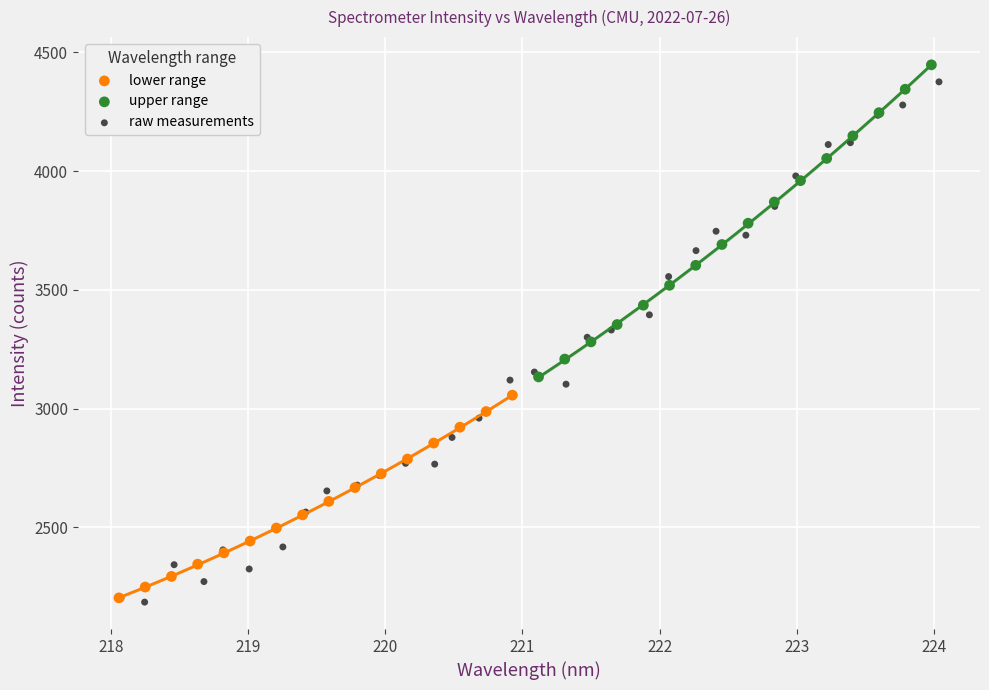

Which series has the largest Y range (max minus min)?

raw measurements